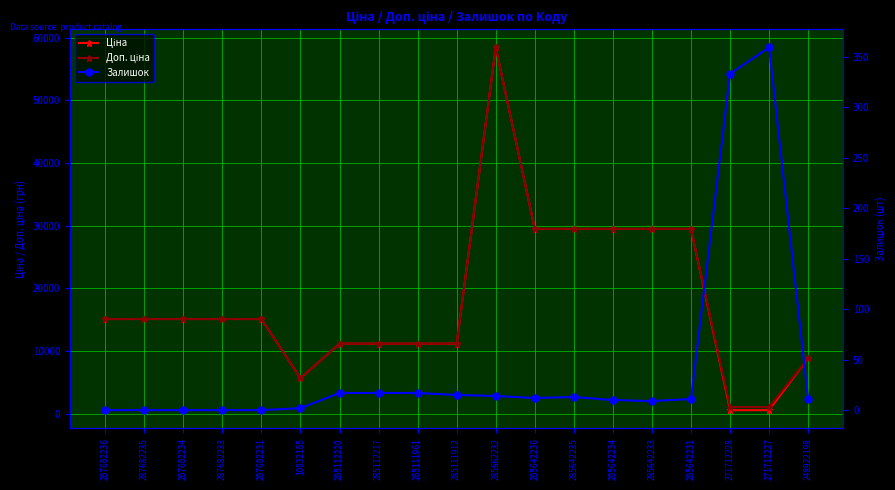

Which has a higher value, 271712228 or 10832185?

10832185